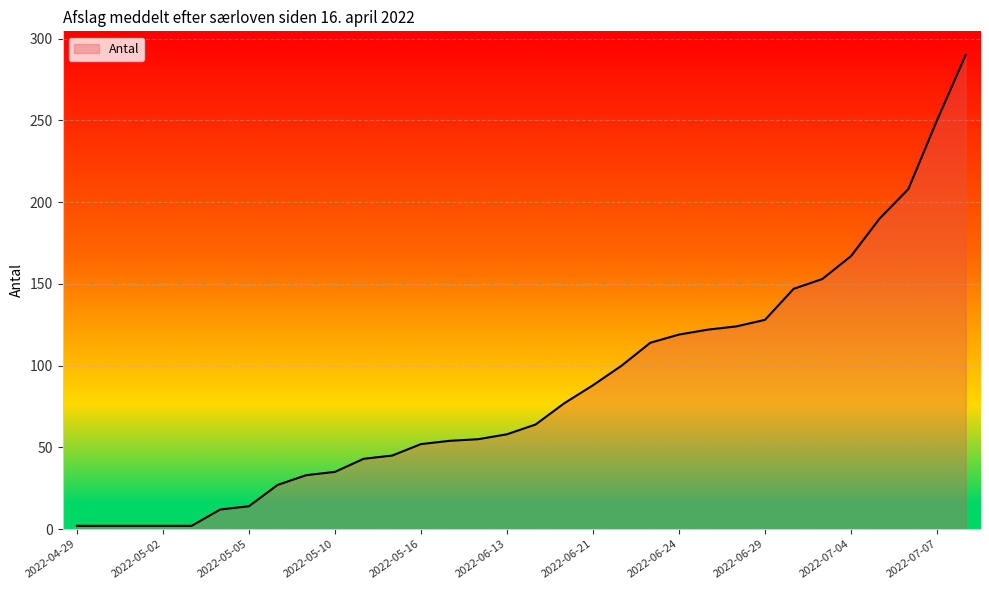

What is the maximum value shown in the chart?

290